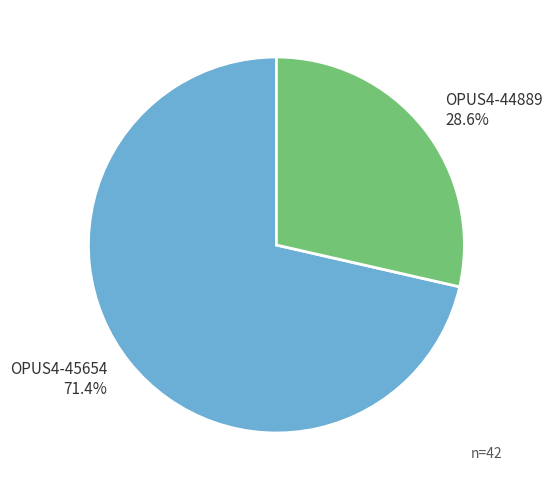

Combined, what portion of the pie is OPUS4-45654 and OPUS4-44889?

100.0%